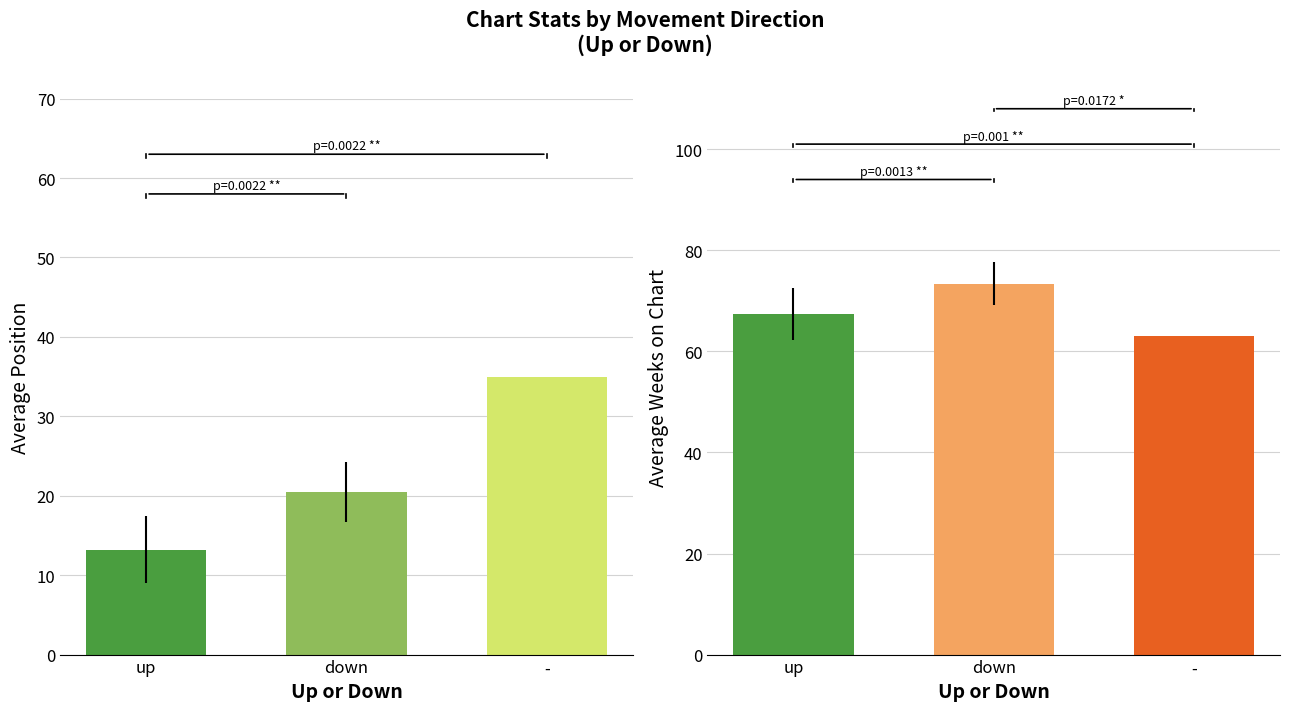

Which has a higher value, - or down?

-